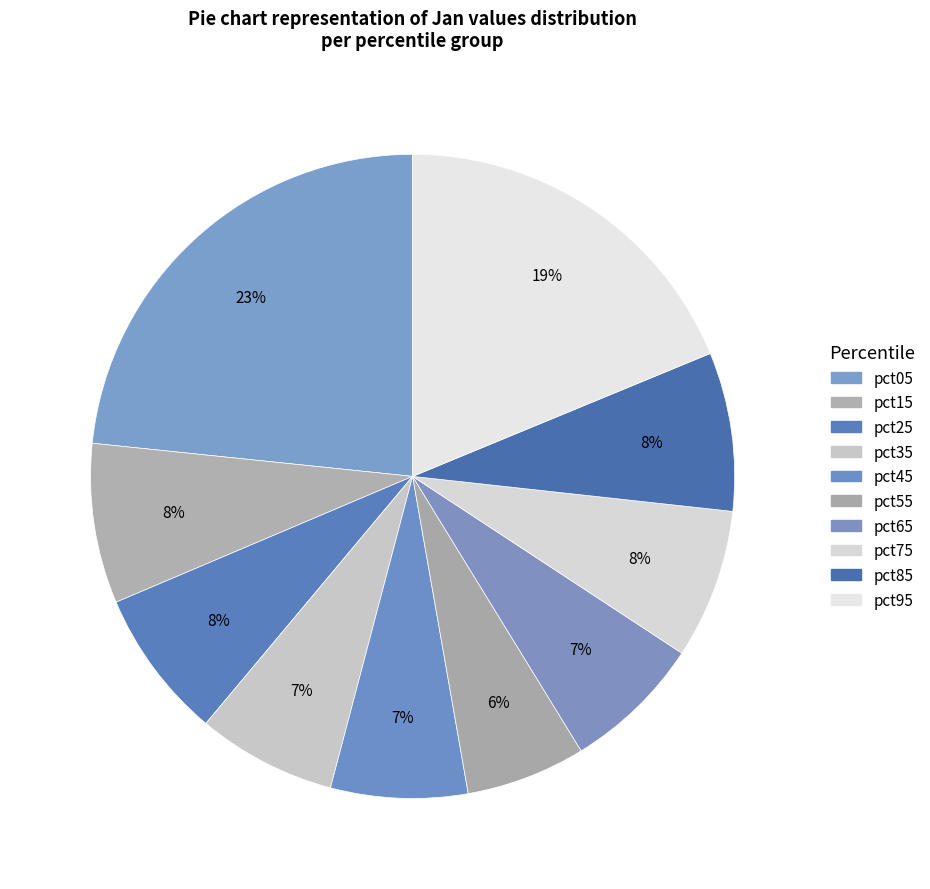

Count the number of slices in the pie.

10